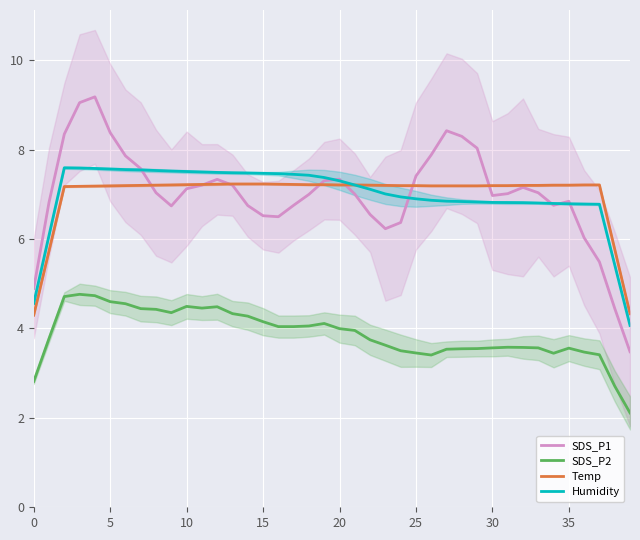

In Humidity, how many points are higher than both neighbors (excluding endpoints)?

1